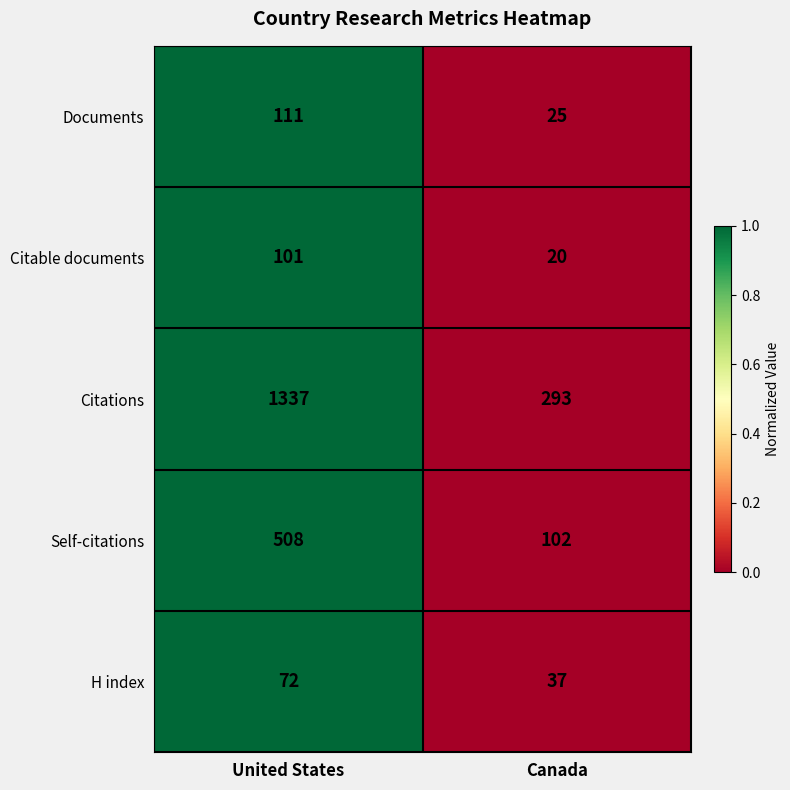

List the series in order of their peak value, lowest first.

H index, Citable documents, Documents, Self-citations, Citations